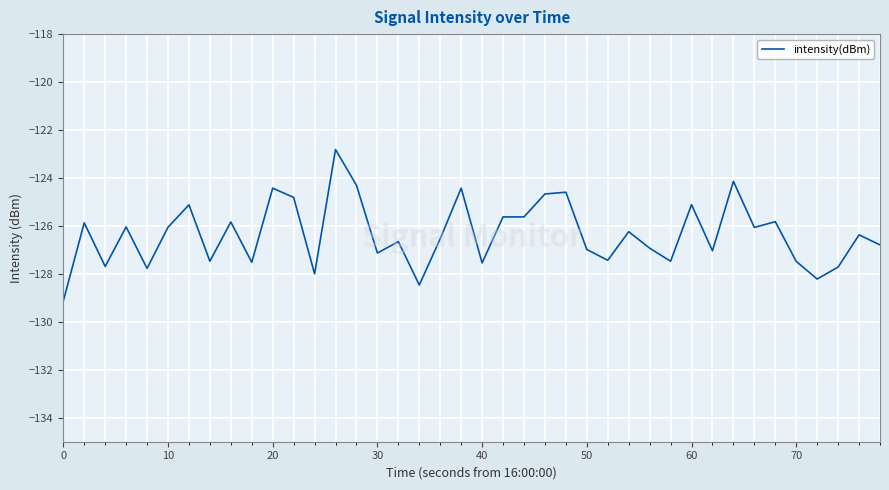

What is the greatest value displayed?

-122.8